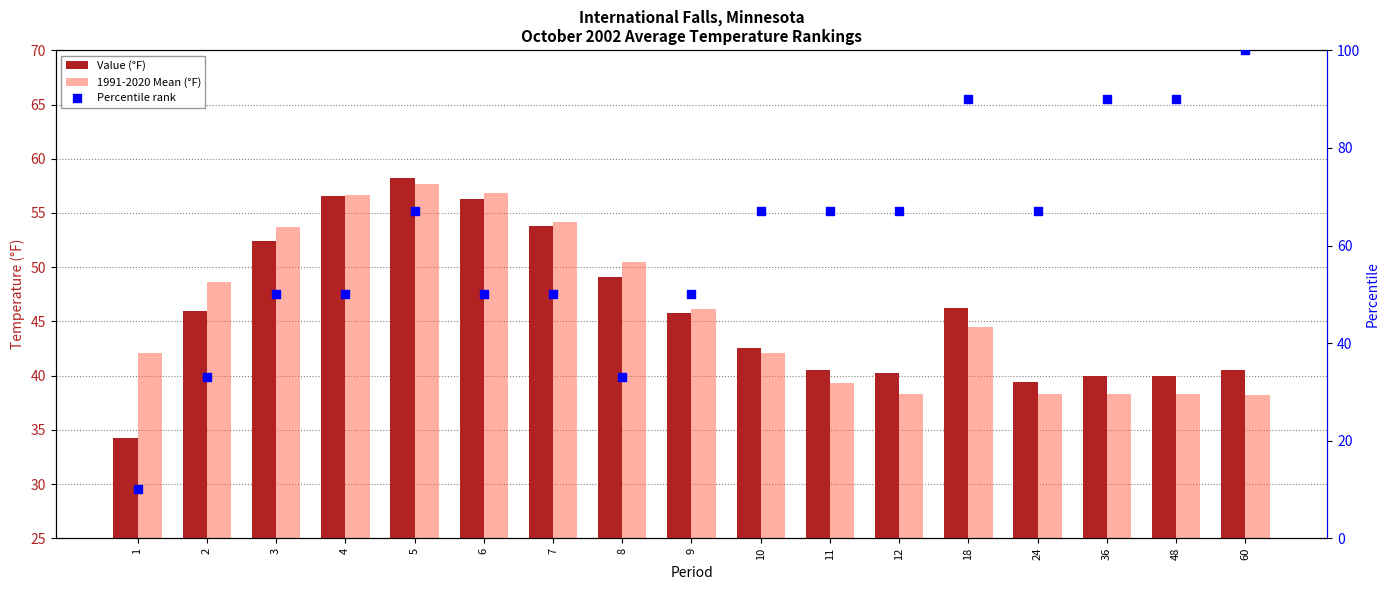

Which series has the widest spread of Y values?

Percentile rank